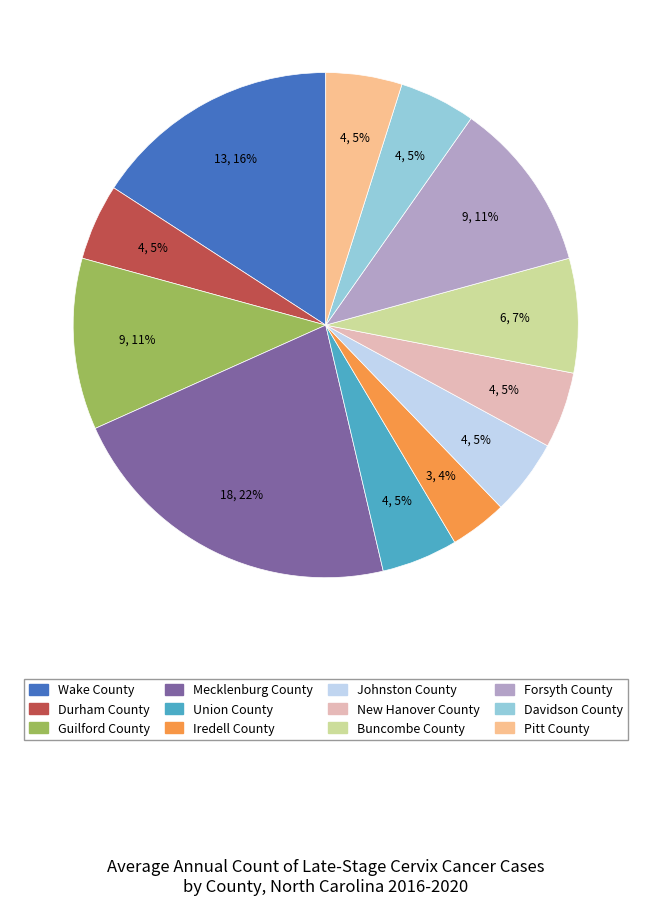

What is the ratio of the value at Pitt County to the value at Durham County?

1.0